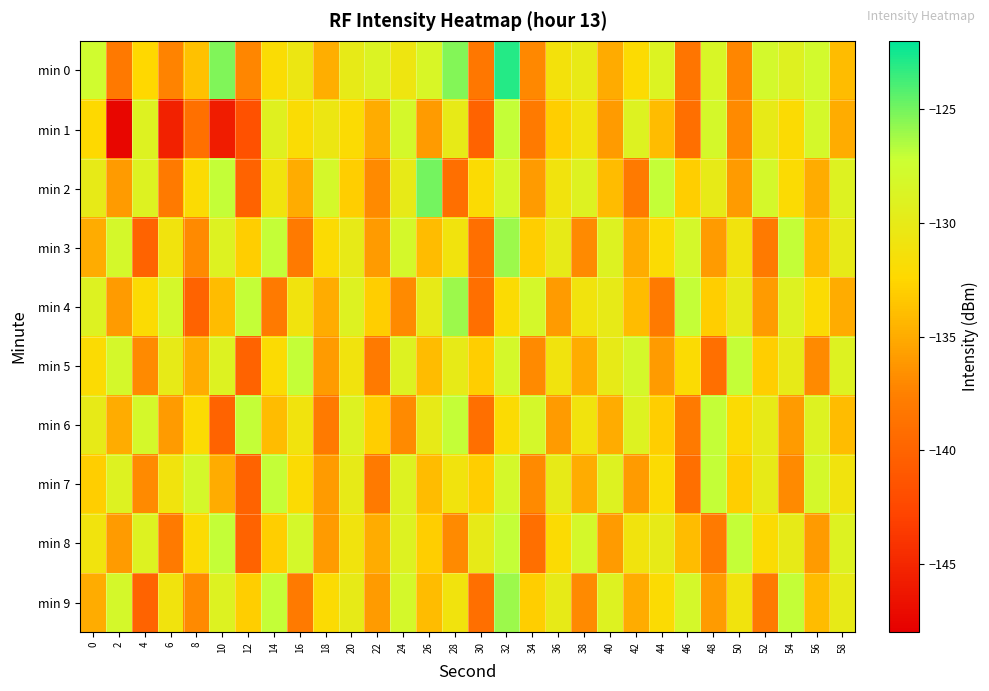

At which category is the sum across all series the highest?

32